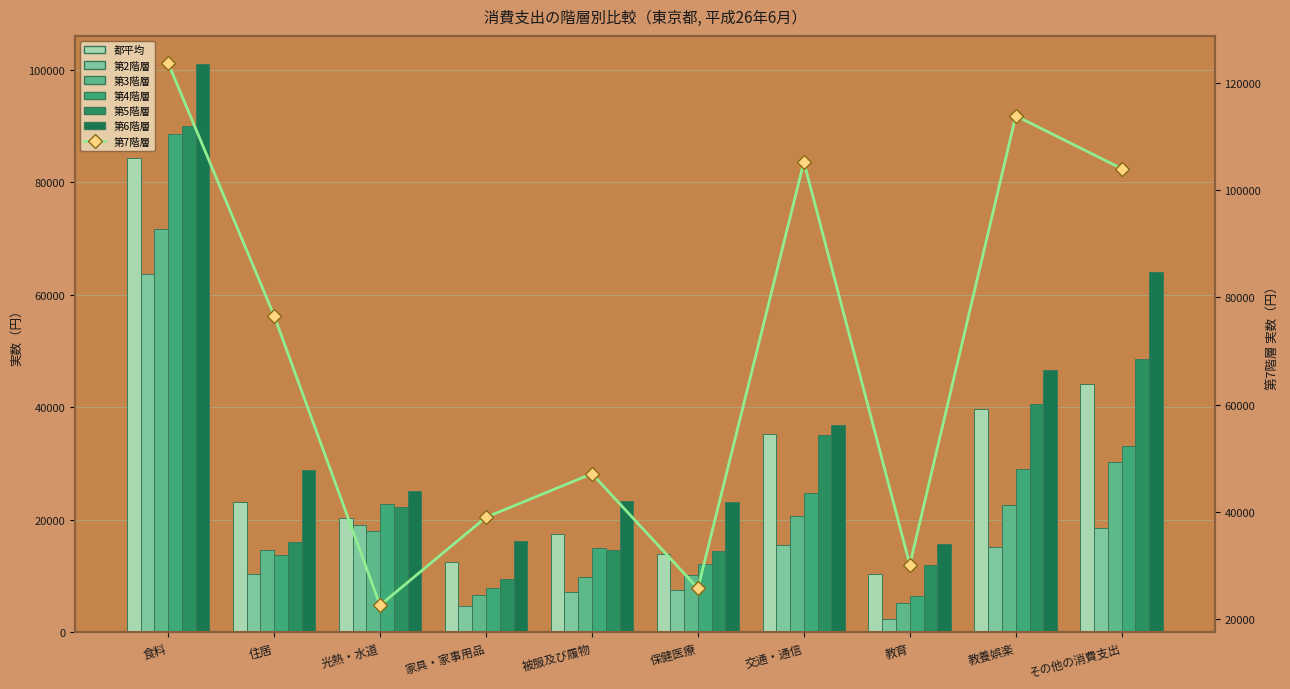

Which series has the largest total across all categories?

第6階層